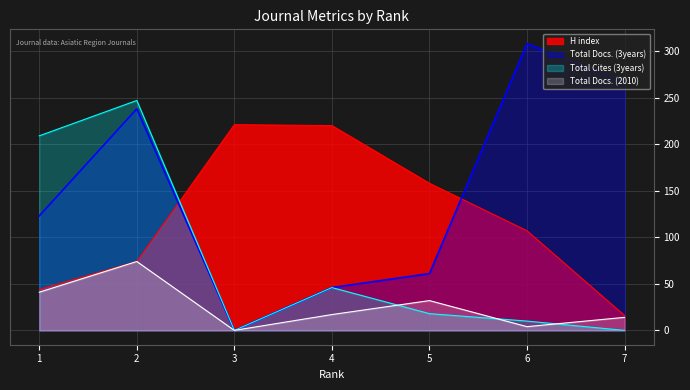

What is the difference between the maximum and minimum values in the H index series?

205